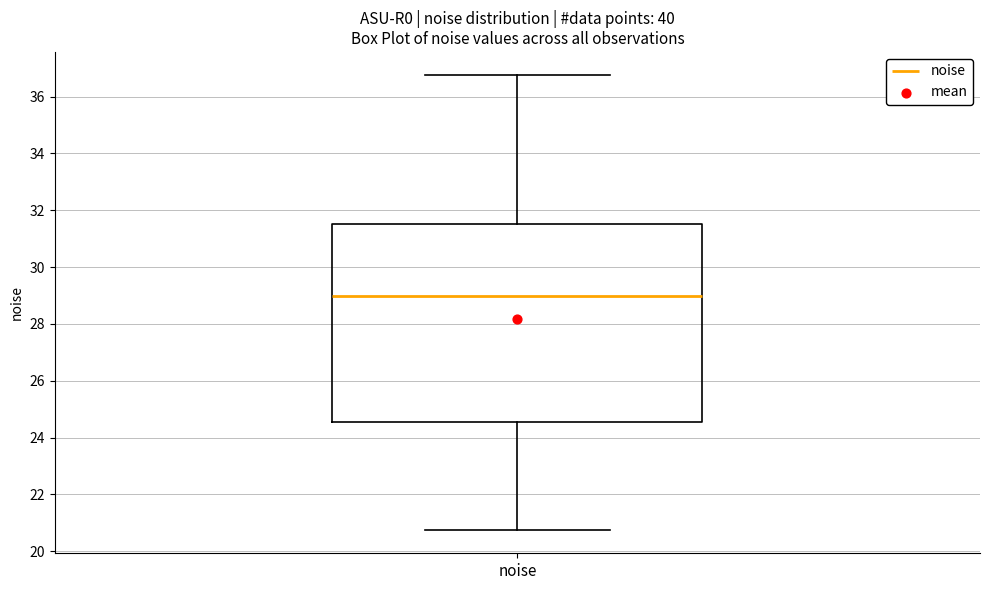

Where is the lower edge of the box for noise on the y-axis? The values are not printed on the chart, so give them approximately, as read against the axis.

24.6